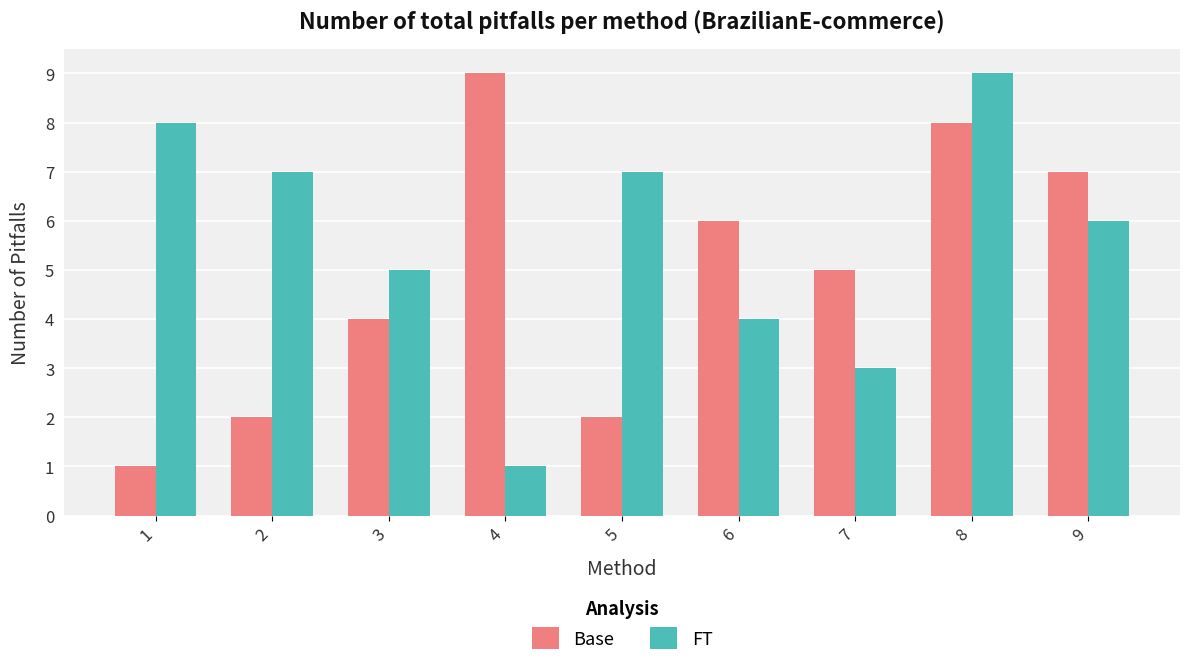

What is the minimum value for Base?

1